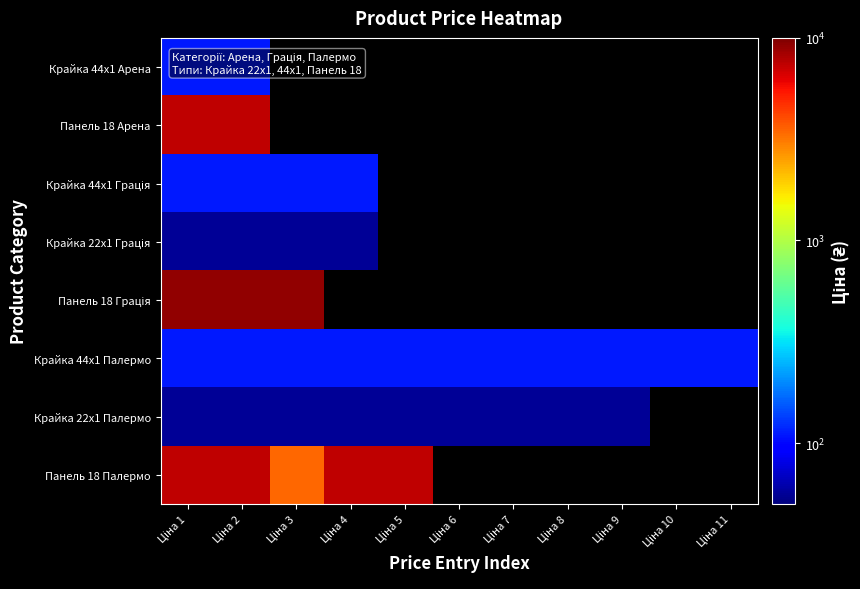

What is the difference between the highest and lowest values at Ціна 1?

9130.0